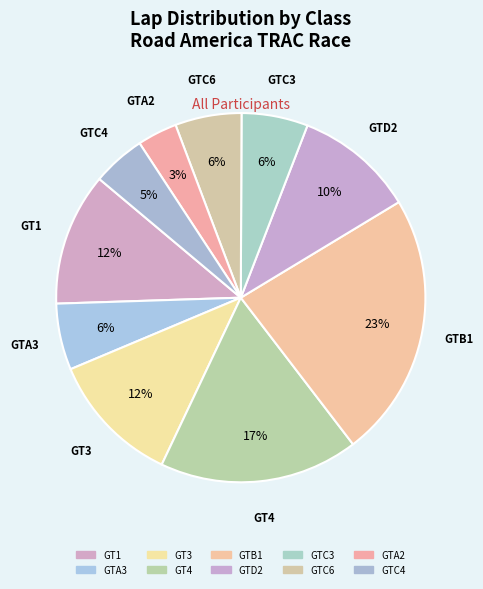

Rank the categories by value from highest to lowest.

GTB1, GT4, GT1, GT3, GTD2, GTA3, GTC3, GTC6, GTC4, GTA2